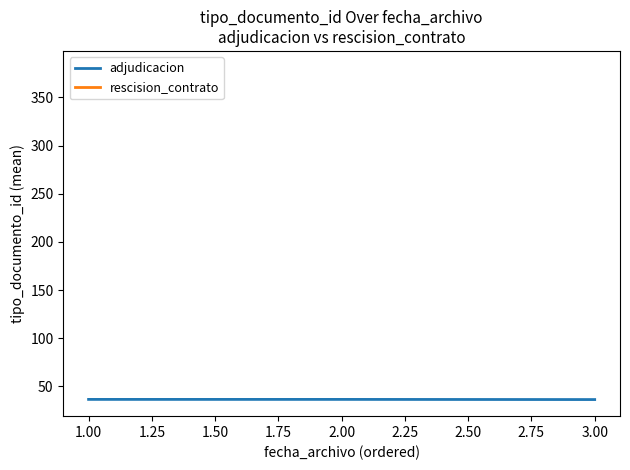

The value of adjudicacion at 3.00 is 36.3. True or false?

True